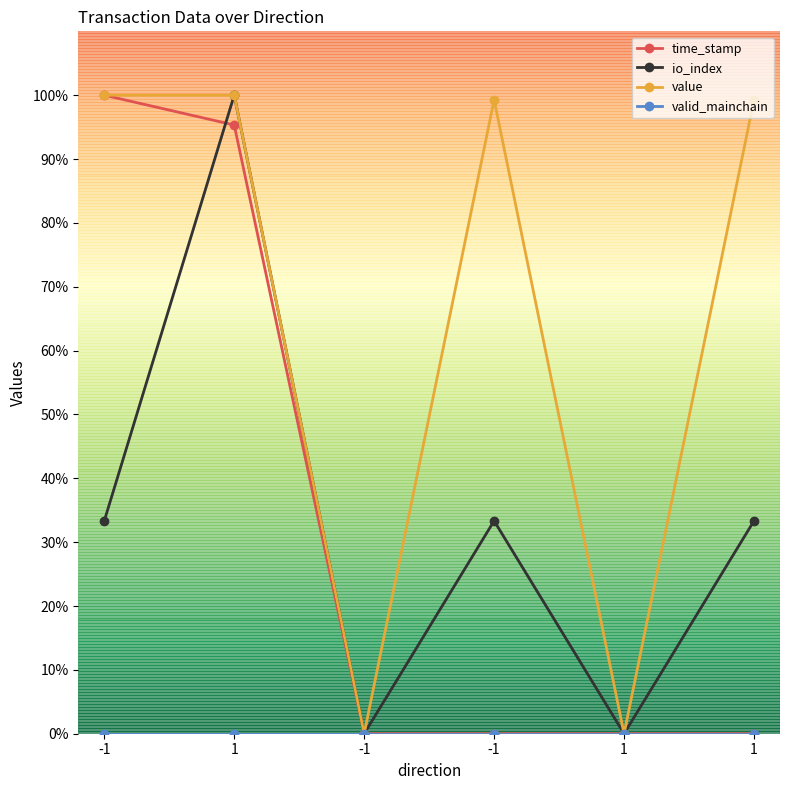

How many lines are shown in the chart?

4